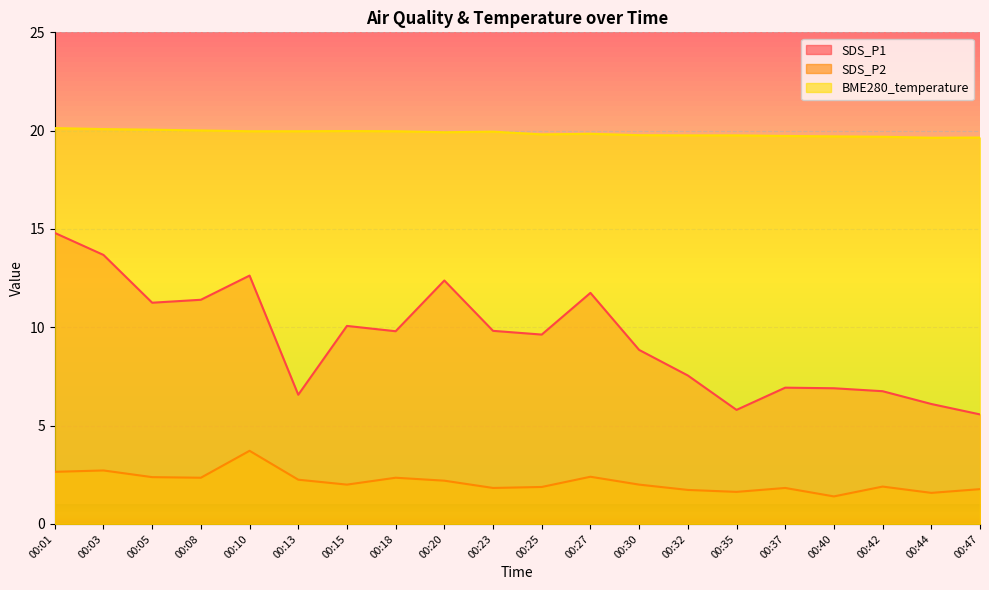

Reading left to right, list all the values displayed in this chart.

SDS_P1: 00:01=14.8	00:03=13.7	00:05=11.2	00:08=11.4	00:10=12.6	00:13=6.6	00:15=10.1	00:18=9.8	00:20=12.4	00:23=9.8	00:25=9.6	00:27=11.8	00:30=8.8	00:32=7.5	00:35=5.8	00:37=6.9	00:40=6.9	00:42=6.8	00:44=6.1	00:47=5.6
SDS_P2: 00:01=2.6	00:03=2.7	00:05=2.4	00:08=2.4	00:10=3.7	00:13=2.2	00:15=2.0	00:18=2.4	00:20=2.2	00:23=1.8	00:25=1.9	00:27=2.4	00:30=2.0	00:32=1.7	00:35=1.6	00:37=1.8	00:40=1.4	00:42=1.9	00:44=1.6	00:47=1.8
BME280_temperature: 00:01=20.1	00:03=20.1	00:05=20.1	00:08=20.0	00:10=20.0	00:13=20.0	00:15=20.0	00:18=20.0	00:20=19.9	00:23=19.9	00:25=19.8	00:27=19.8	00:30=19.8	00:32=19.8	00:35=19.8	00:37=19.7	00:40=19.7	00:42=19.7	00:44=19.6	00:47=19.6